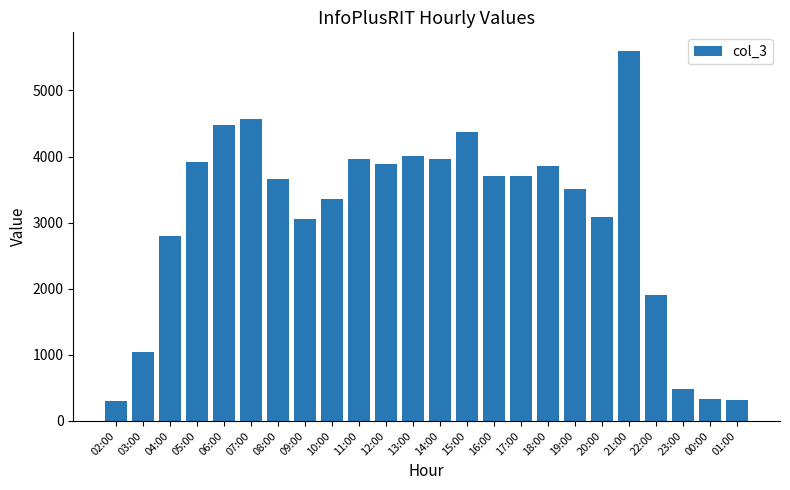

What is the sum of all values?

73870